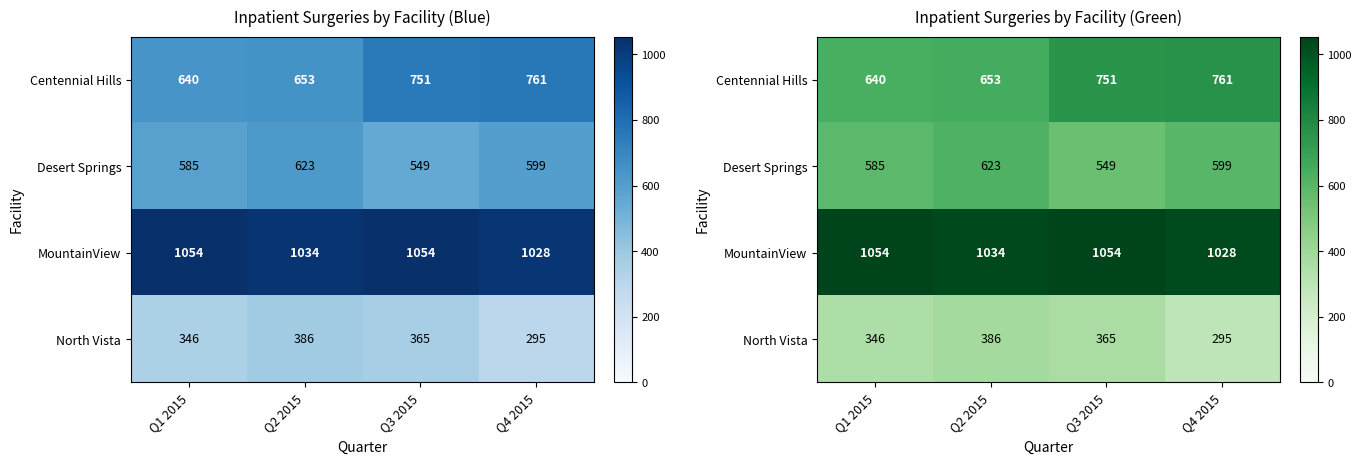

At which label does Desert Springs first exceed 599?

Q2 2015